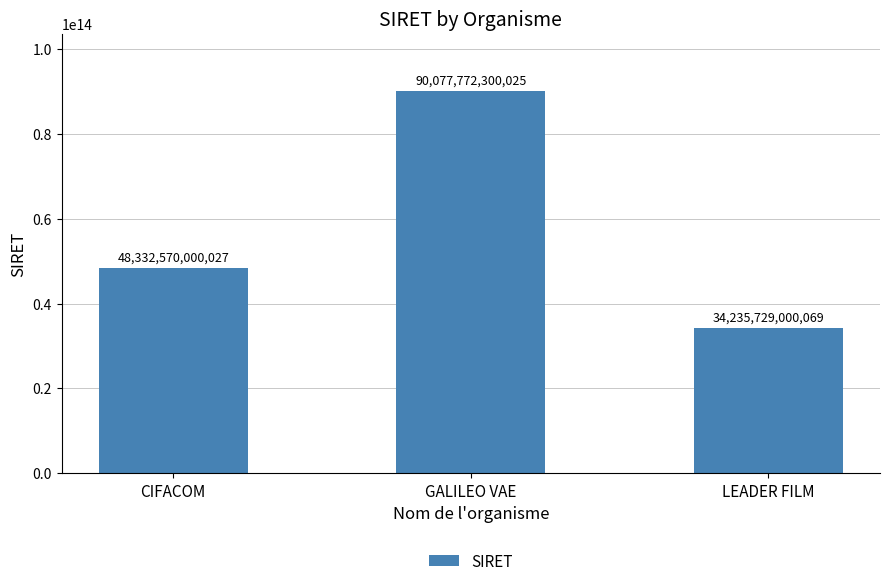

What is the average value?

57548690433374